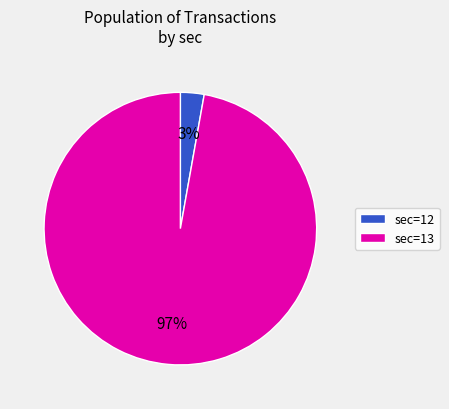

Between sec=13 and sec=12, which is larger?

sec=13